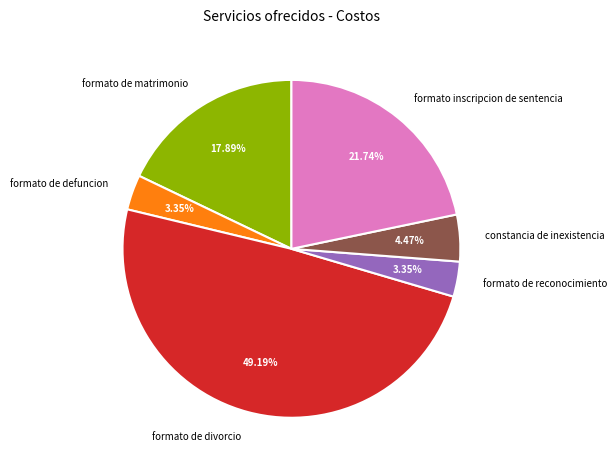

Which has a higher value, formato de reconocimiento or constancia de inexistencia?

constancia de inexistencia